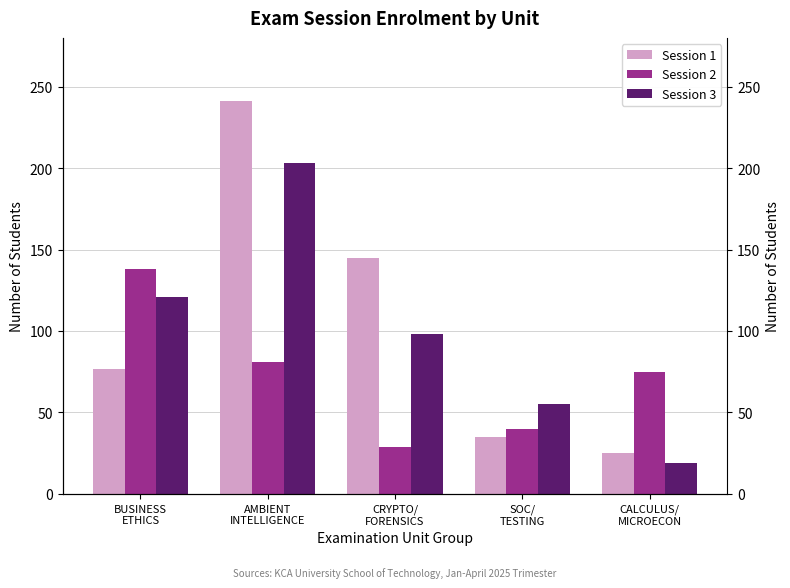

List the labels in order of Session 2 value, largest first.

BUSINESS
ETHICS, AMBIENT
INTELLIGENCE, CALCULUS/
MICROECON, SOC/
TESTING, CRYPTO/
FORENSICS